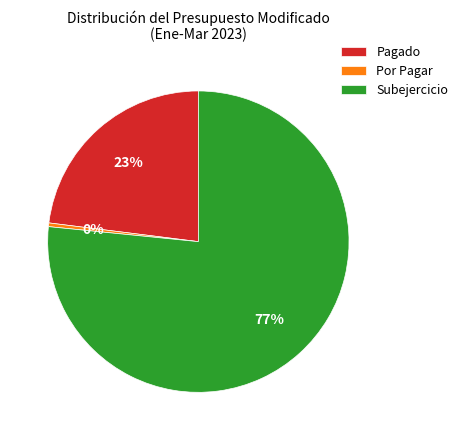

Does any single category account for the majority?

Yes